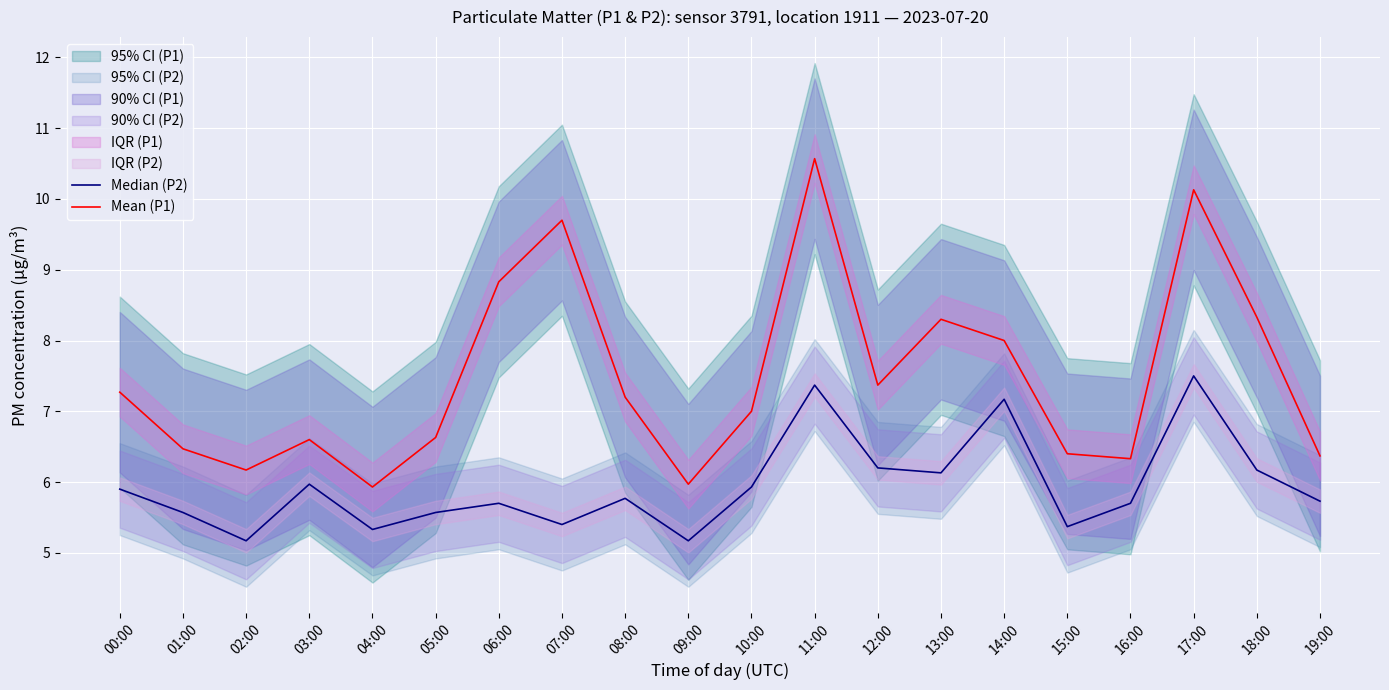

What is the label of the 6th point from the right?

14:00